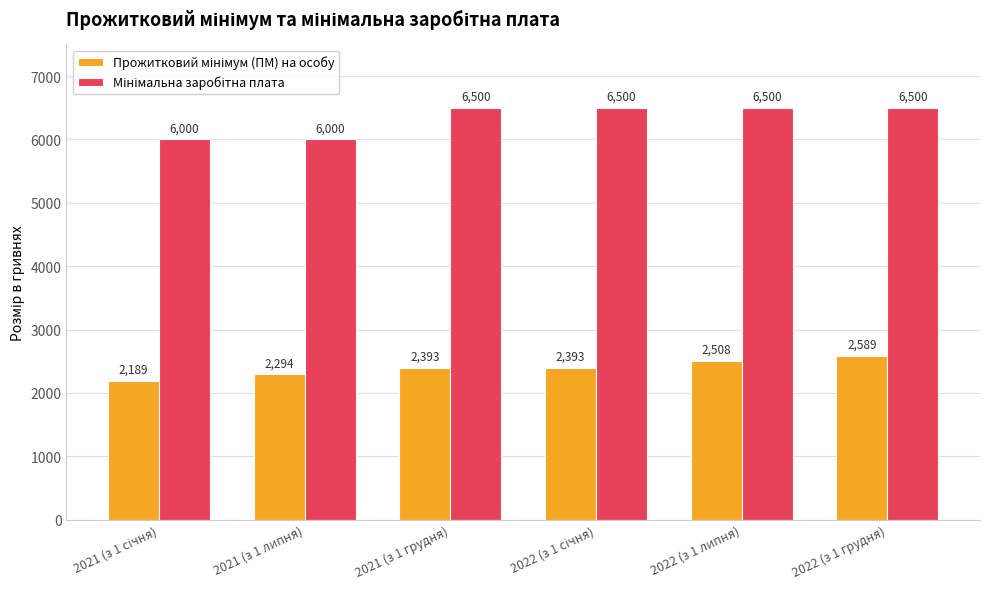

At how many categories does at least one series exceed 4666?

6